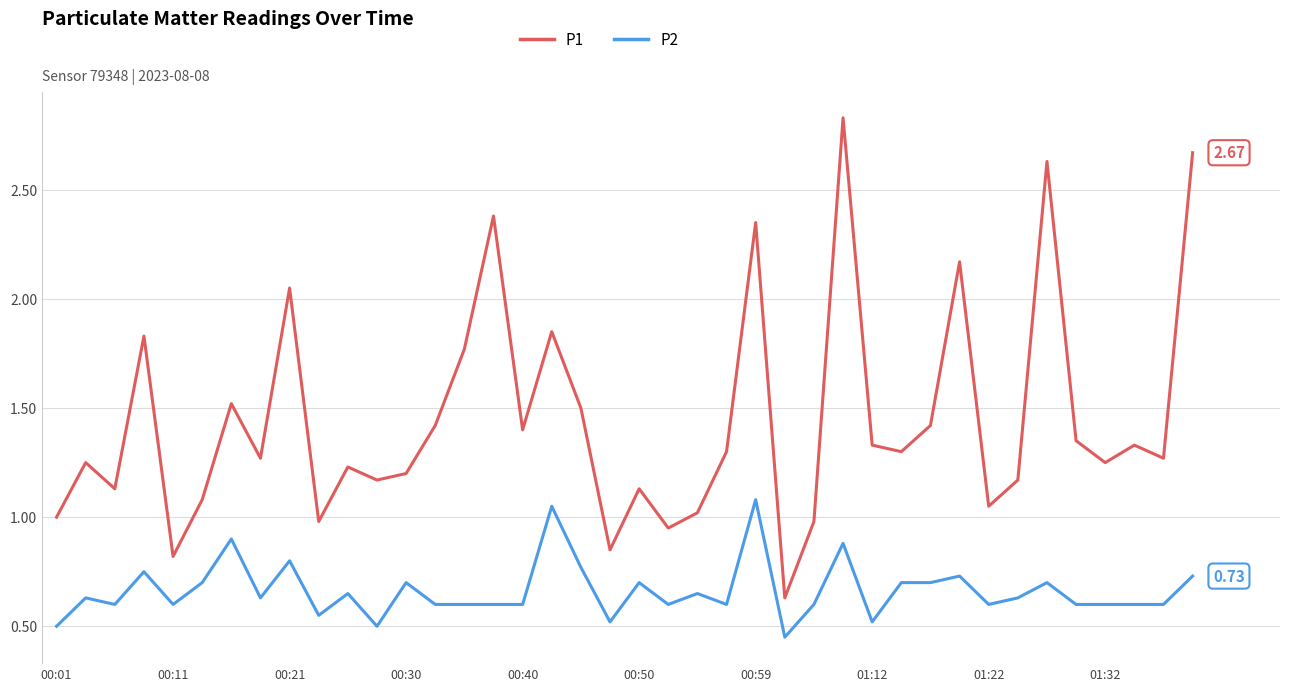

True or false: P2 and P1 intersect in this chart.

False